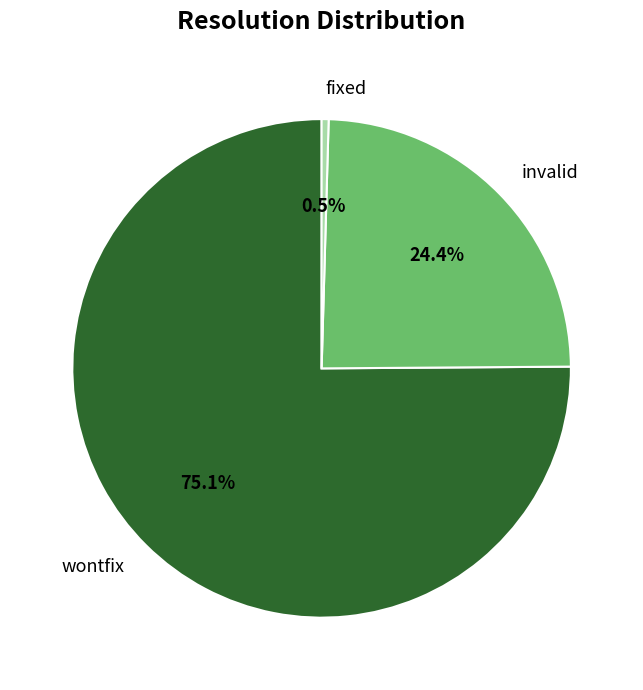

Is there any slice that represents more than half of the pie?

Yes